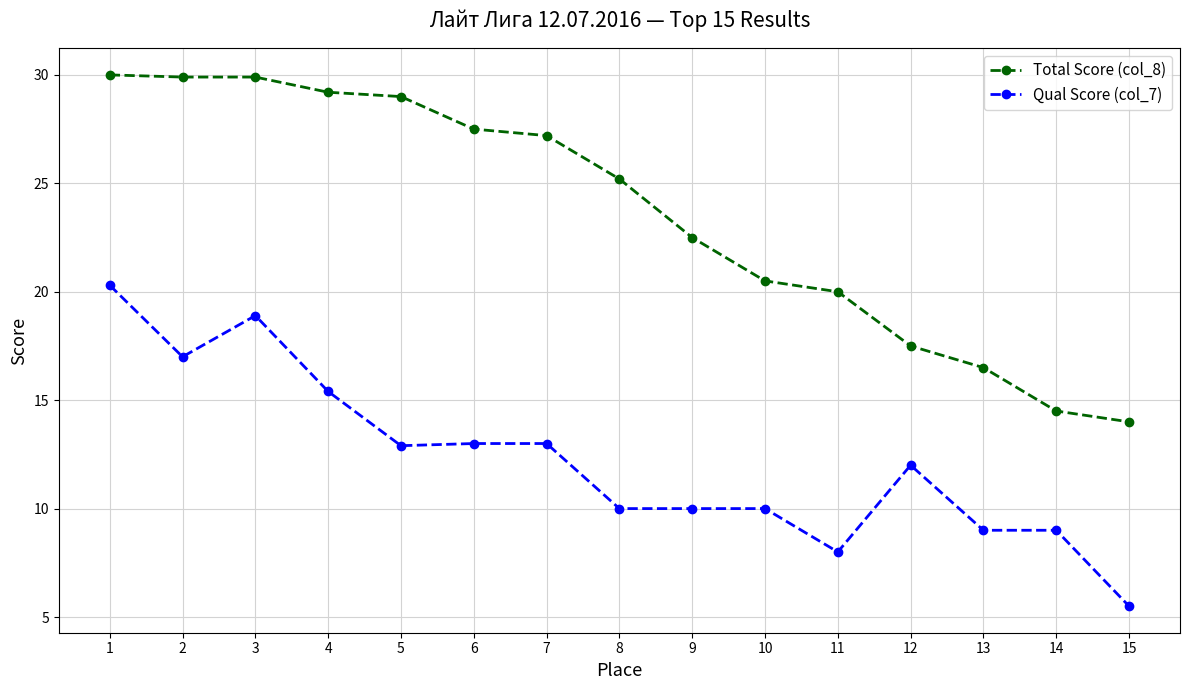

What is the spread (max minus min) of values at 1?

9.7